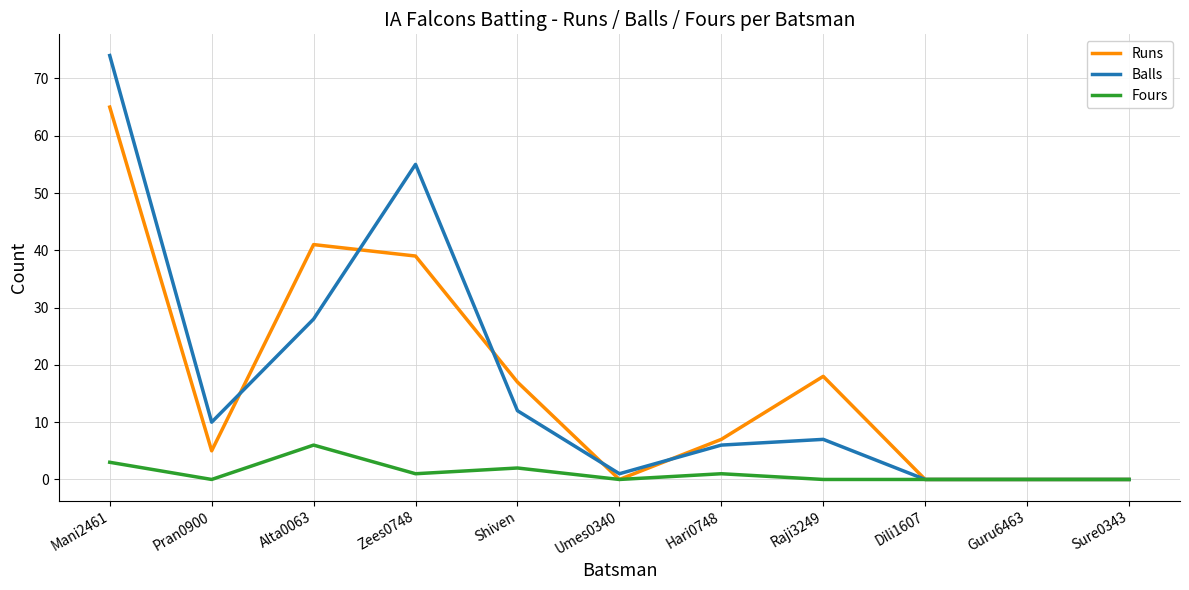

The value of Runs at Pran0900 is 5. True or false?

True